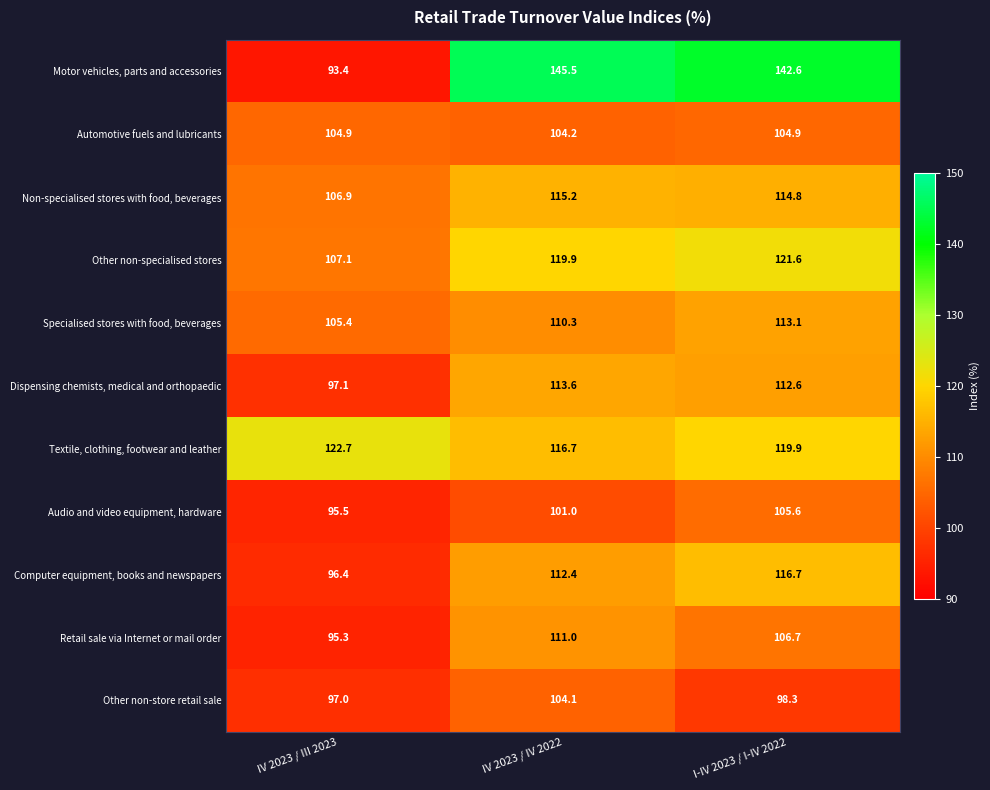

At which category is the sum across all series the highest?

I-IV 2023 / I-IV 2022